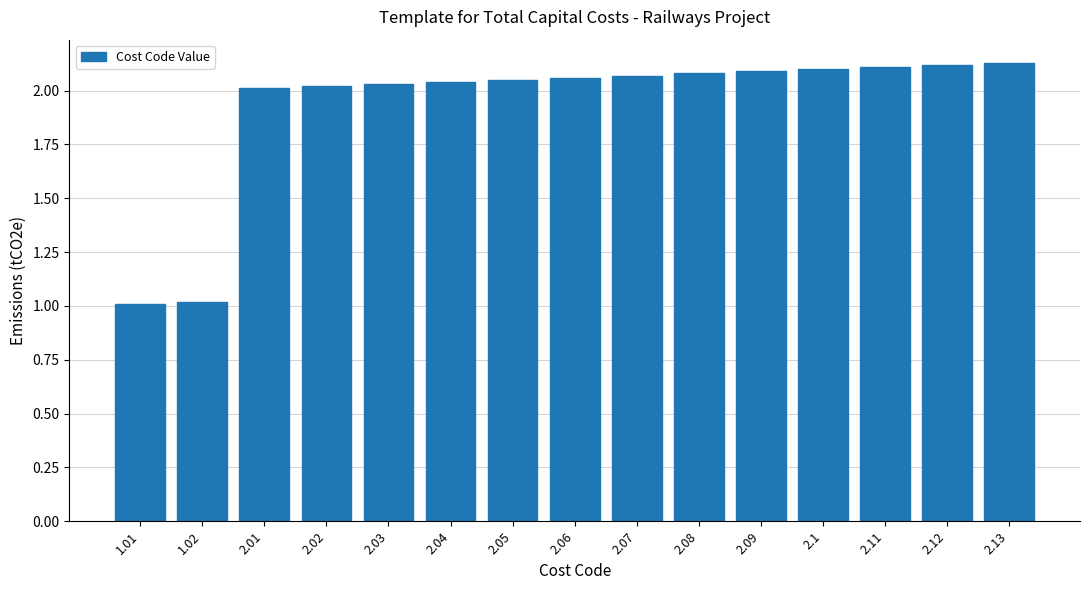

What is the label of the 6th bar from the right?

2.08